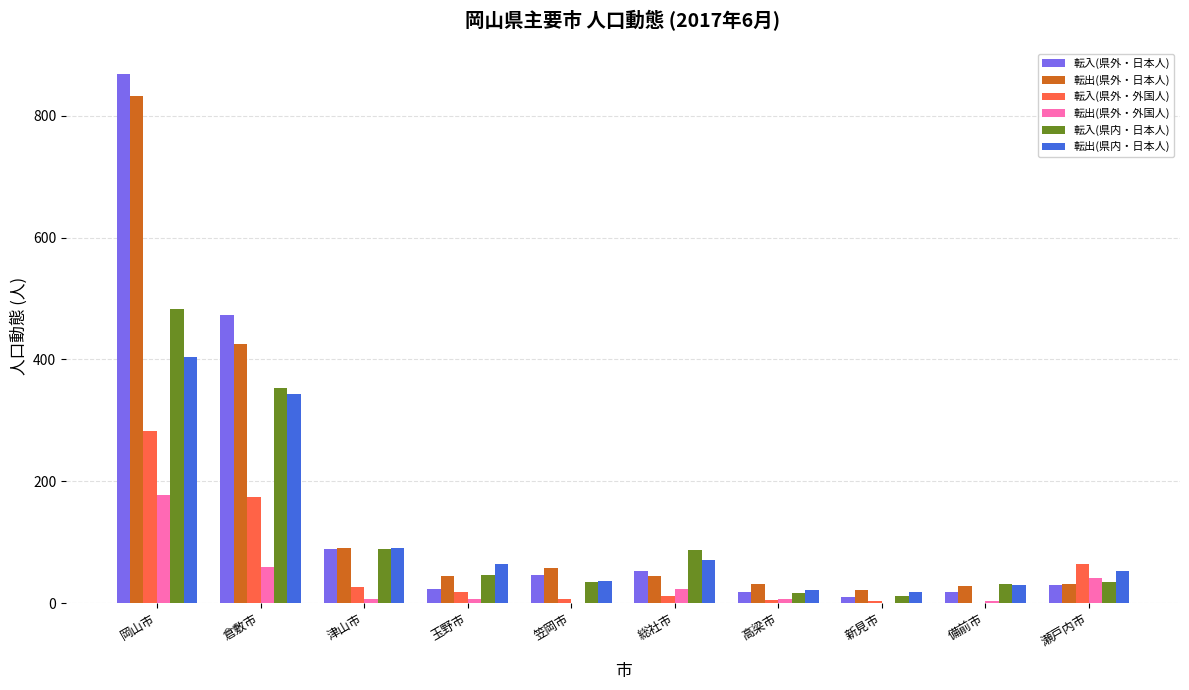

What is the highest value of the 転入(県内・日本人) series?

483